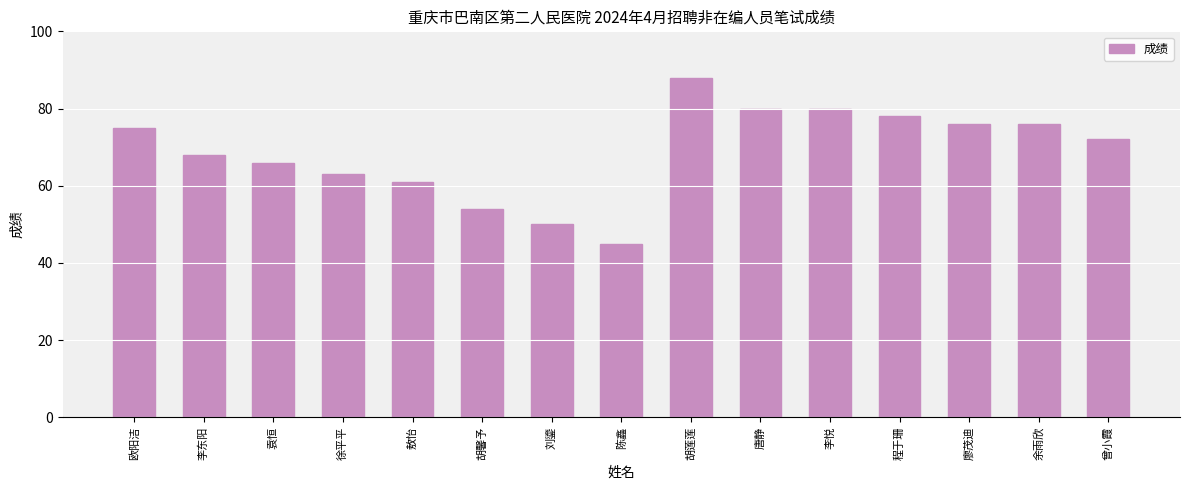

What is the greatest value displayed?

88